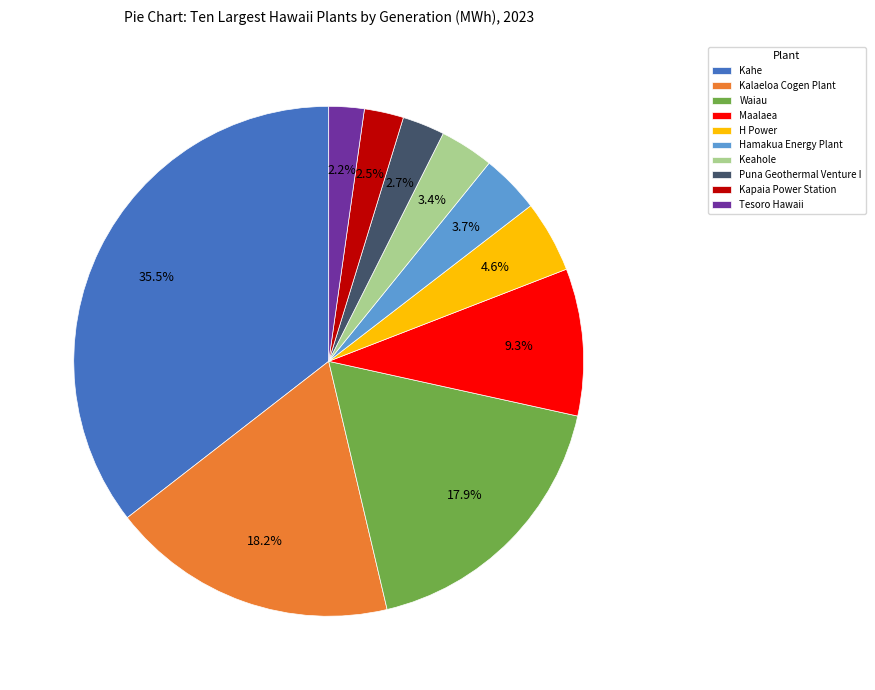

Which has a higher value, Kahe or Puna Geothermal Venture I?

Kahe